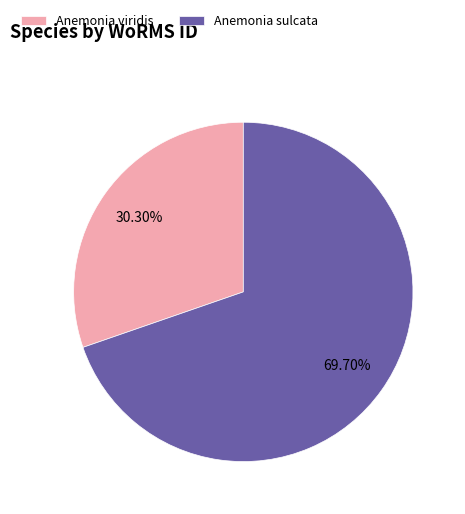

Rank the categories by value from highest to lowest.

Anemonia sulcata, Anemonia viridis